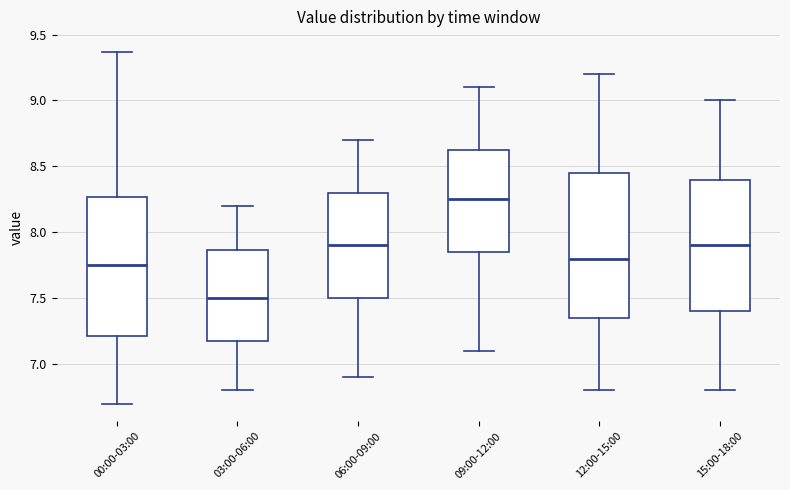

Reading left to right, read every box against the y-axis: the position of its median line, the range the box covers, and the ends of its whiskers. The values are not printed on the chart, so give them approximately, as read against the axis.

00:00-03:00: median 7.75, box 7.20 to 8.25, whiskers 6.70 to 9.35
03:00-06:00: median 7.50, box 7.20 to 7.85, whiskers 6.80 to 8.20
06:00-09:00: median 7.90, box 7.50 to 8.30, whiskers 6.90 to 8.70
09:00-12:00: median 8.25, box 7.85 to 8.65, whiskers 7.10 to 9.10
12:00-15:00: median 7.80, box 7.35 to 8.45, whiskers 6.80 to 9.20
15:00-18:00: median 7.90, box 7.40 to 8.40, whiskers 6.80 to 9.00